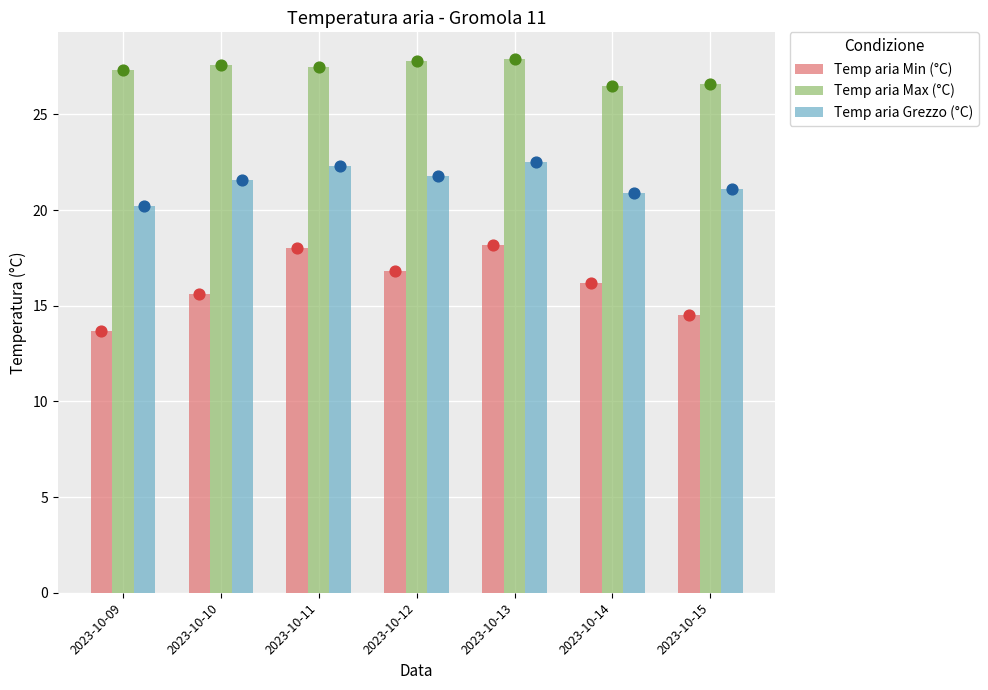

Which series has the largest total across all categories?

Temp aria Max (°C)